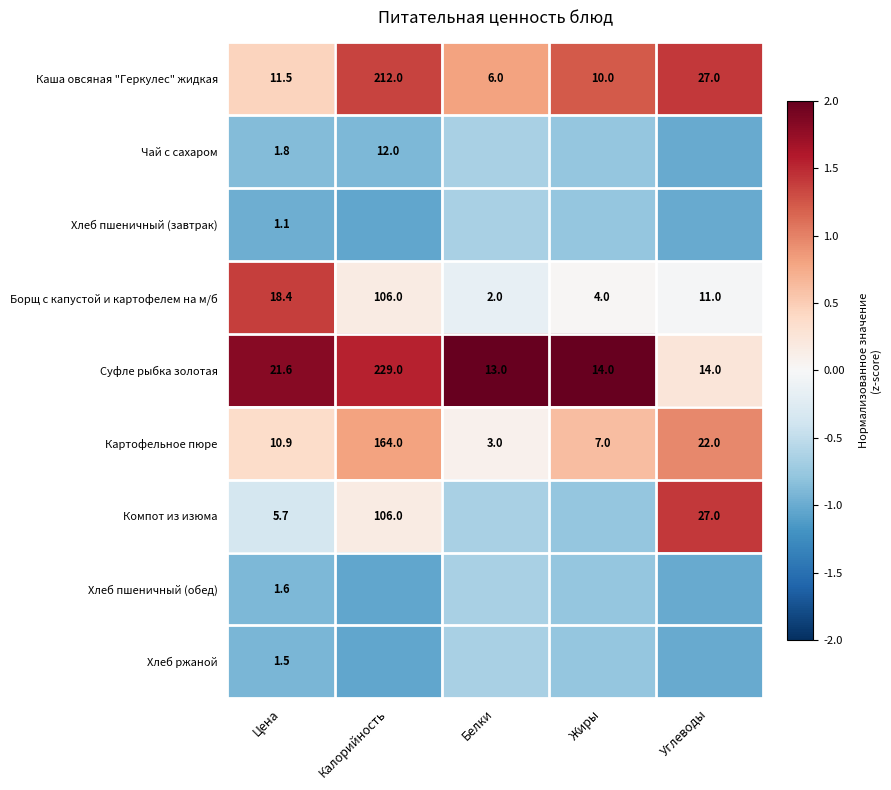

What is the difference between the highest and lowest values at Калорийность?

2.6